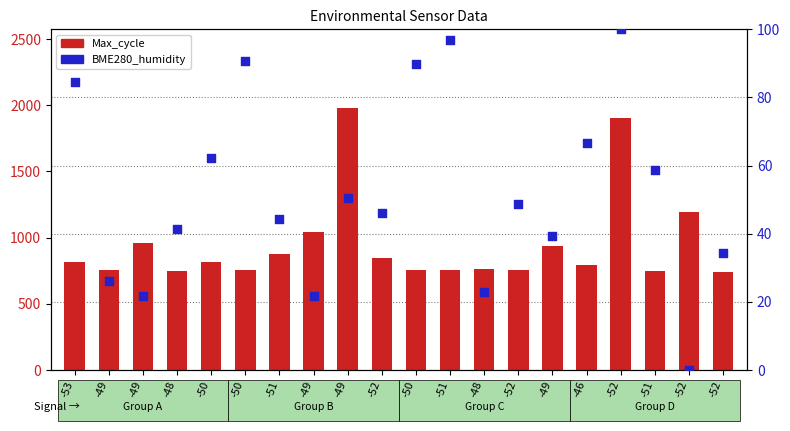

Is the value of Max_cycle at -51 greater than the value of BME280_humidity at -48?

Yes